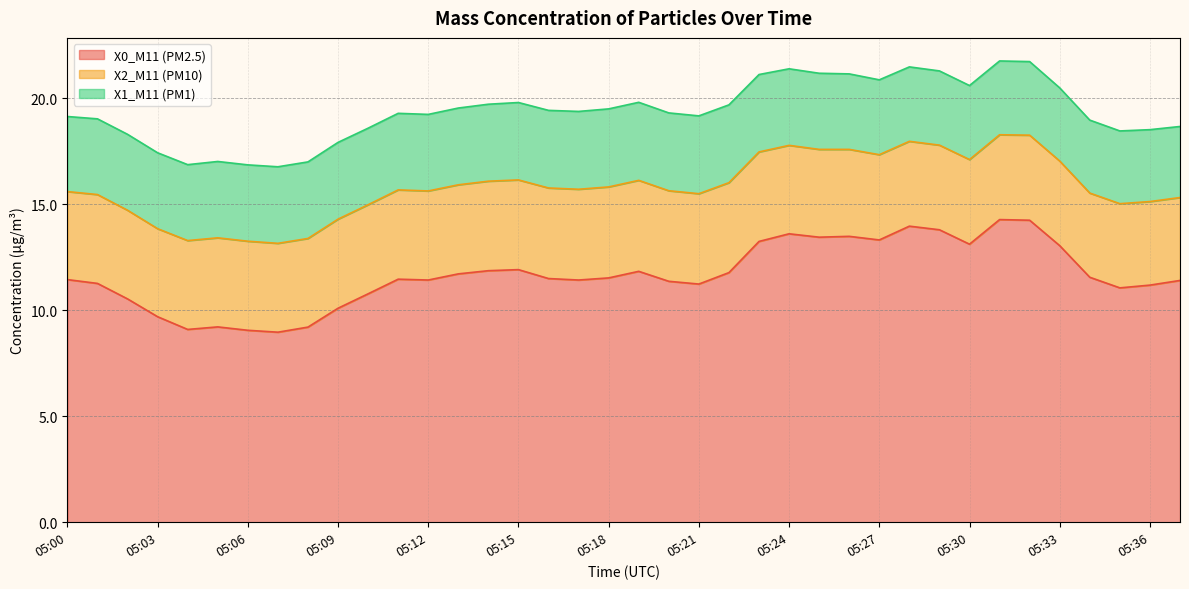

What is the lowest value of the X0_M11 (PM2.5) series?

9.0